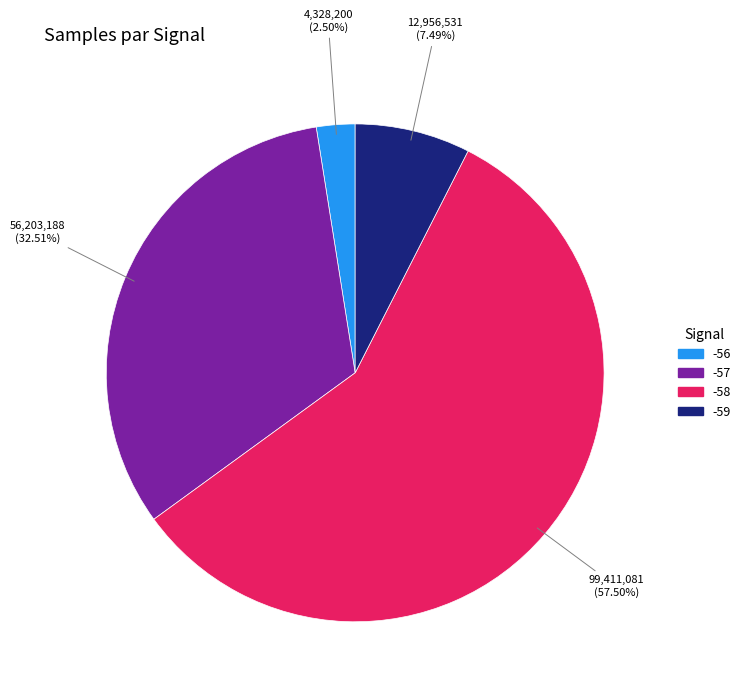

Does any single category account for the majority?

Yes